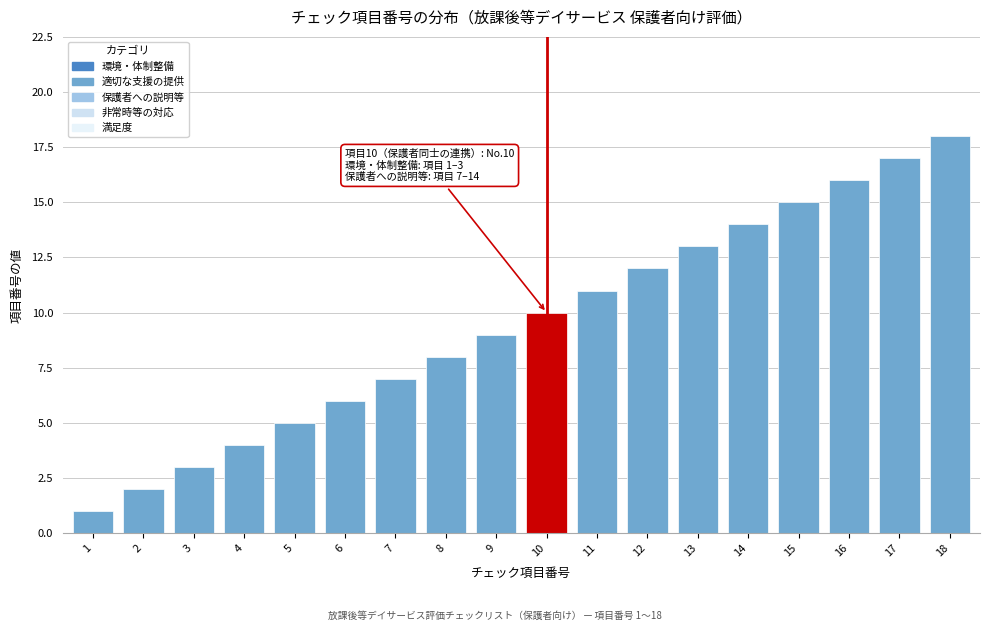

What is the change in value from 1 to 14?

+13